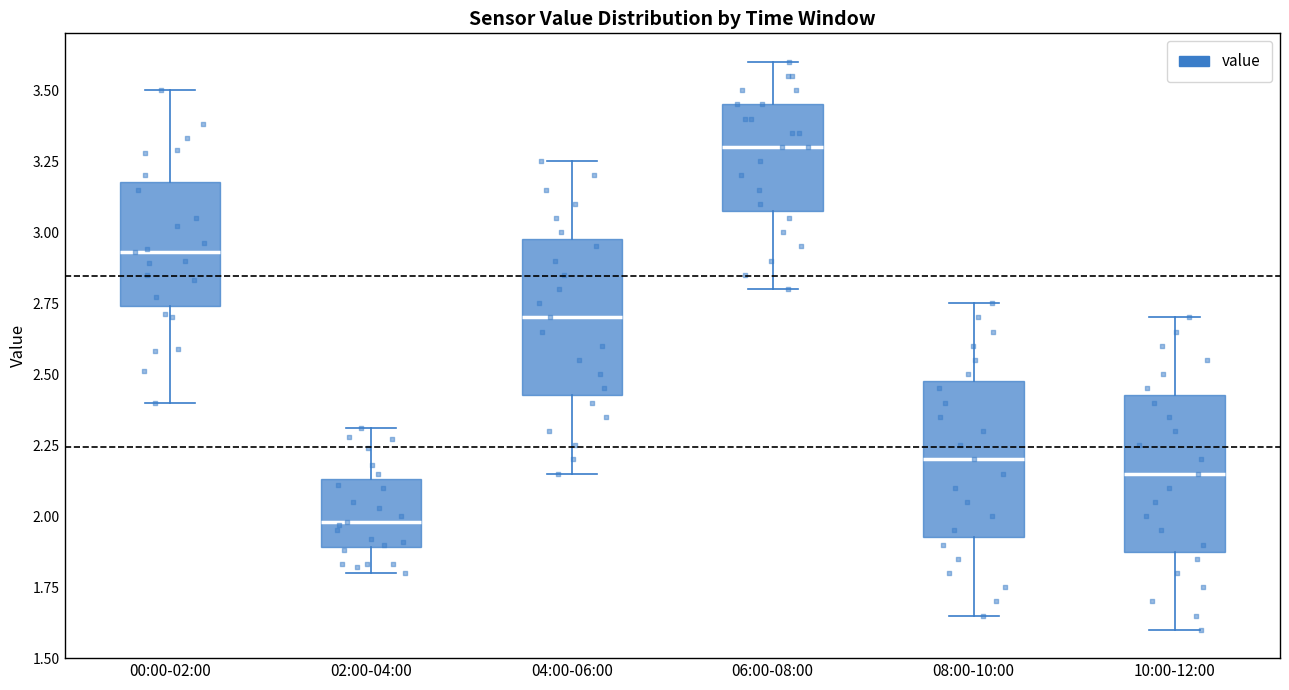

Which box has the lowest median line?

02:00-04:00